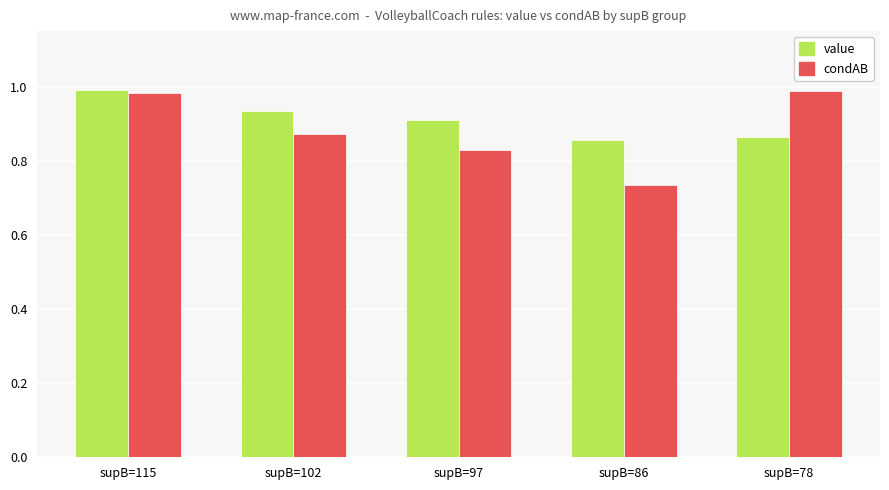

What is the difference between the second highest and second lowest values in the condAB series?

0.2